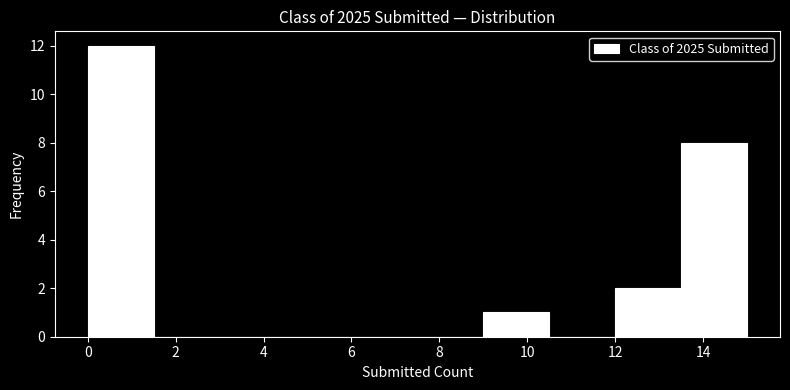

Reading left to right, list every bar in this chart as the range it spans on the x-axis followed by its height. Neither the bar edges nor the heights are printed on the chart, so give them approximately, as read against the axes.

0.0 to 1.5: 12
1.5 to 3.0: 0
3.0 to 4.5: 0
4.5 to 6.0: 0
6.0 to 7.5: 0
7.5 to 9.0: 0
9.0 to 10.5: 1
10.5 to 12.0: 0
12.0 to 13.5: 2
13.5 to 15.0: 8